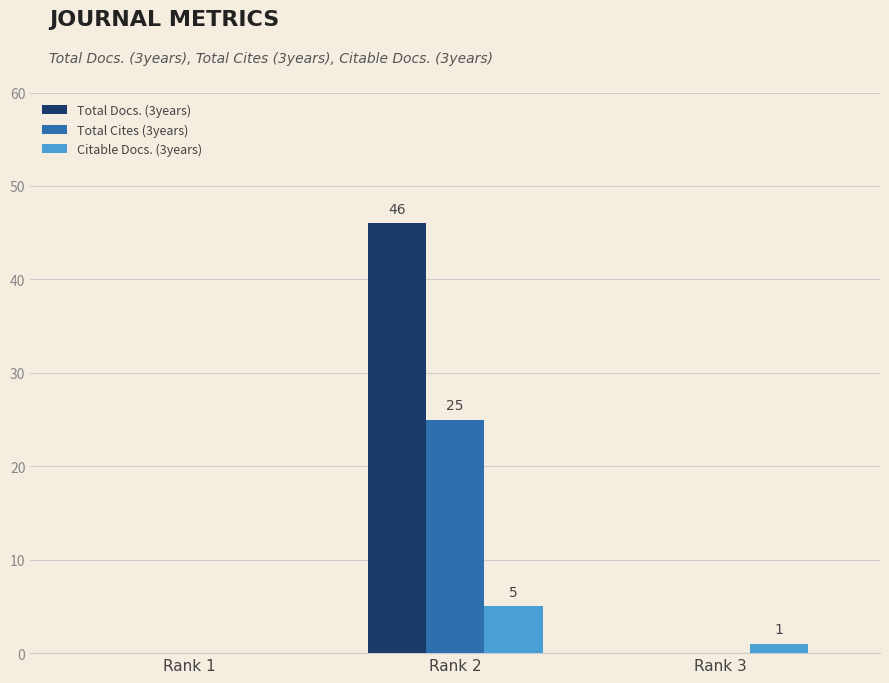

Count the Citable Docs. (3years) values in the range 0 to 5.

3